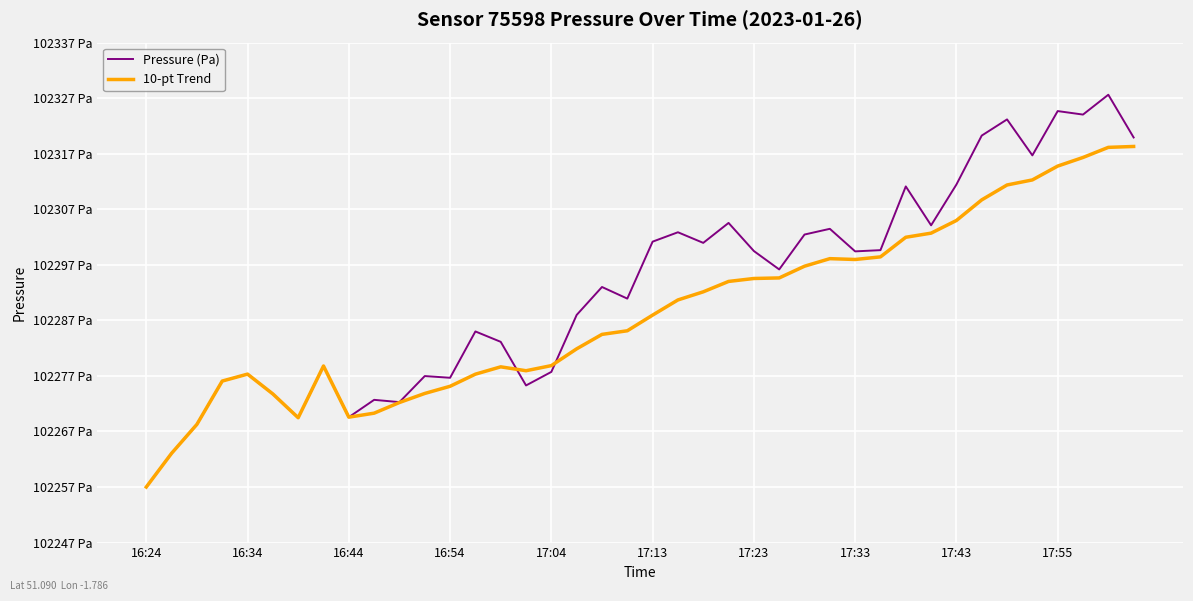

Does the chart have visible grid lines?

Yes